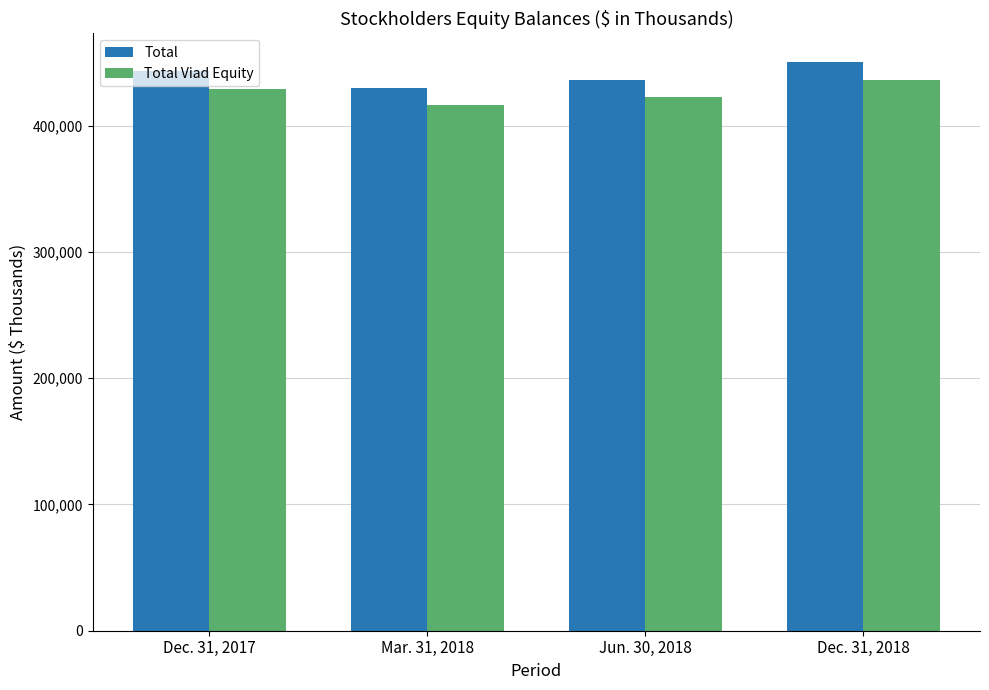

What position from the left is Mar. 31, 2018?

2